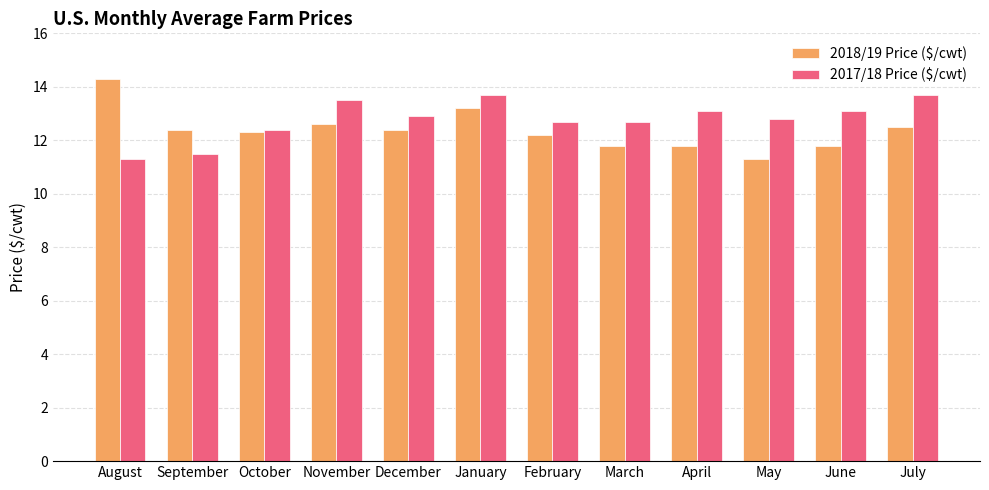

How many data points in 2017/18 Price ($/cwt) are above 12?

10